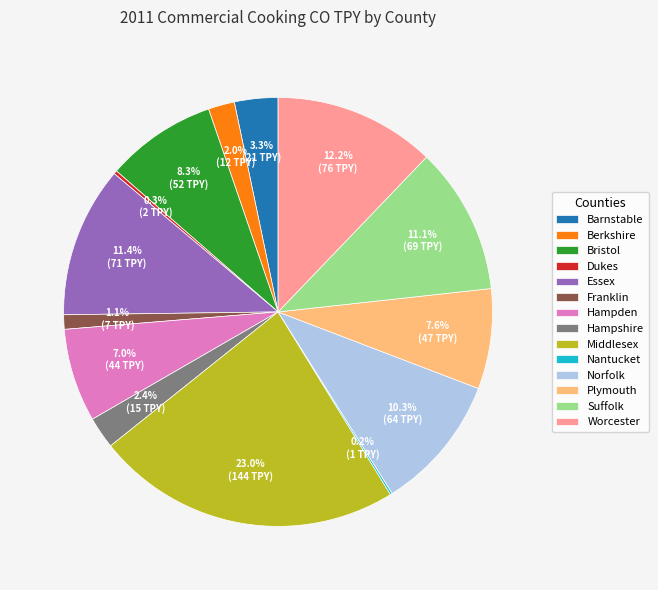

To the nearest percent, what is the combined percentage of Hampden and Plymouth?

15%